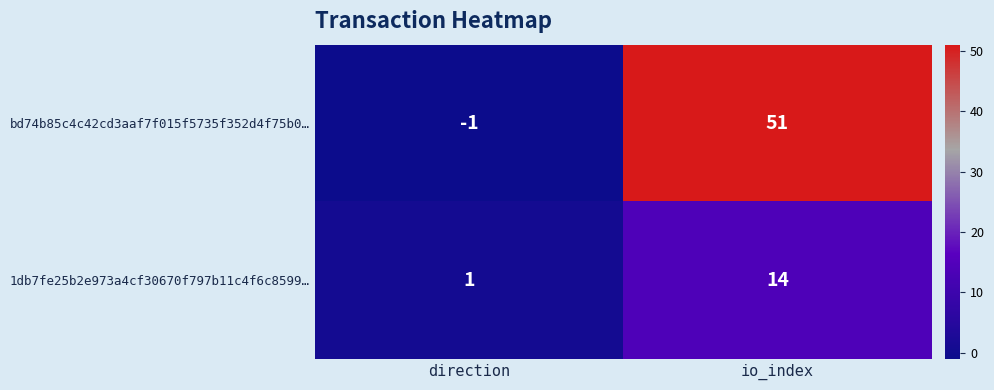

True or false: 1db7fe25b2e973a4cf30670f797b11c4f6c8599… has a value of 19 at io_index.

False